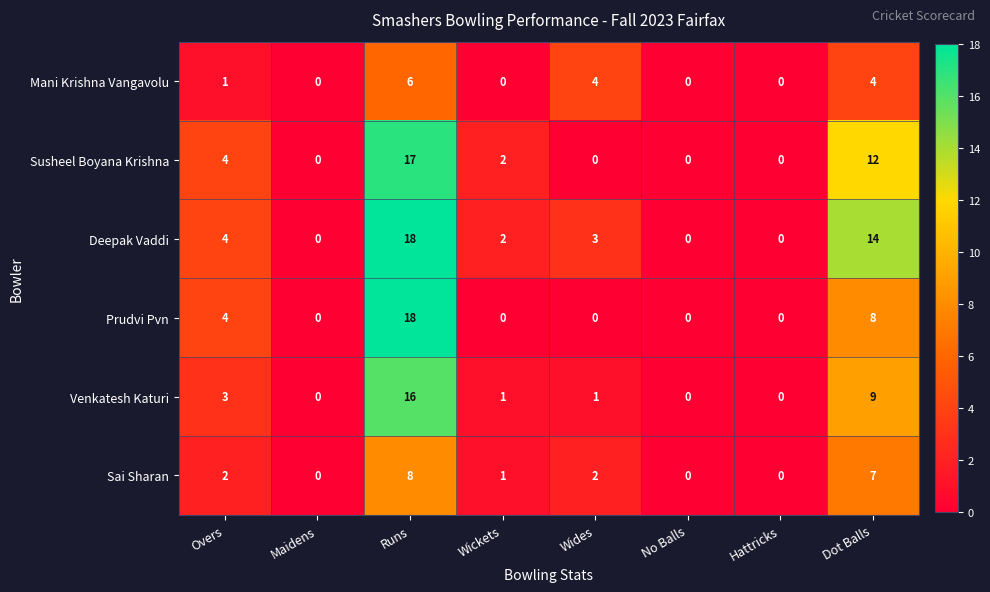

Between Hattricks and Dot Balls, which series saw the biggest shift?

Deepak Vaddi